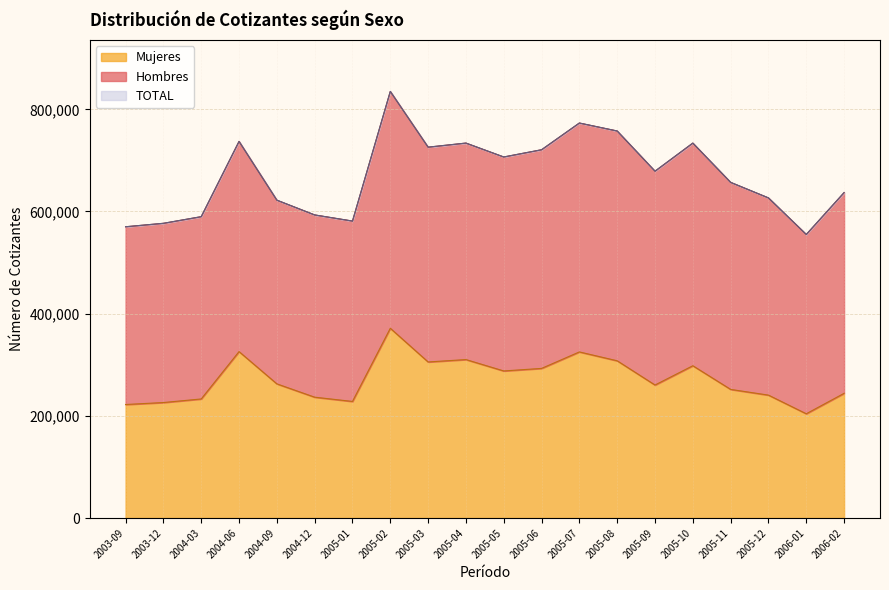

The value of Mujeres at 2003-12 is 226037. True or false?

True